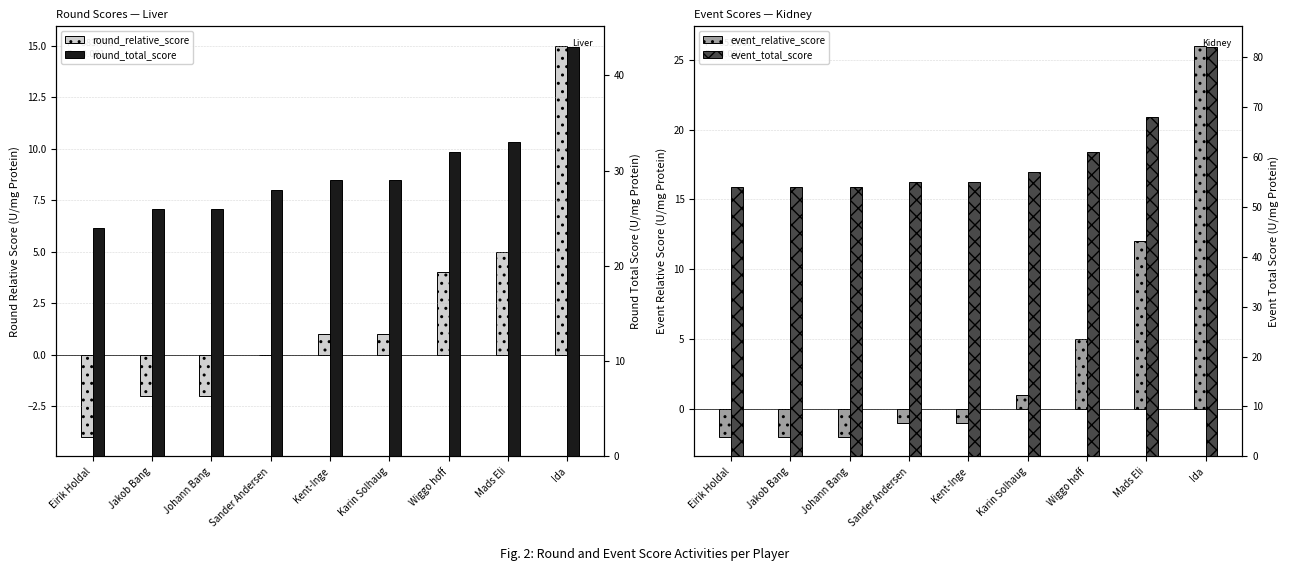

Rank the categories by round_relative_score value from lowest to highest.

Eirik Holdal, Jakob Bang, Johann Bang, Sander Andersen, Kent-Inge, Karin Solhaug, Wiggo hoff, Mads Eli, Ida